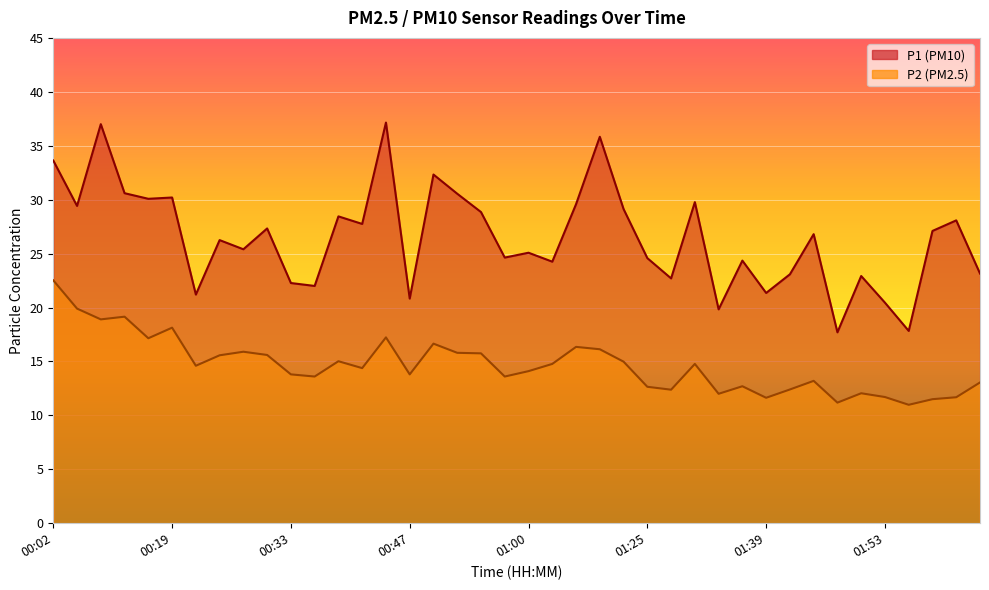

Rank the series by their average value, from lowest to highest.

P2, P1